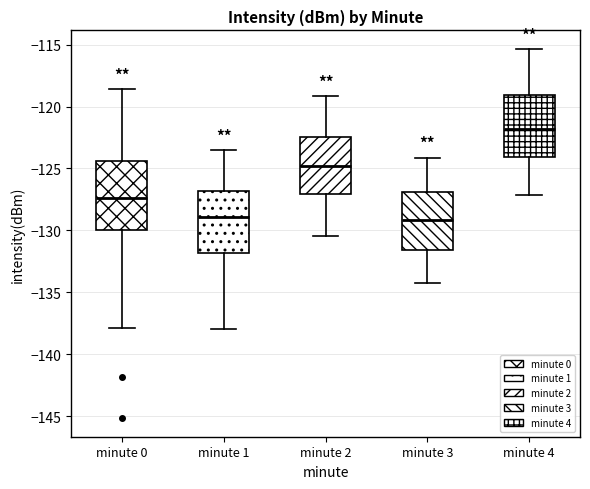

Comparing the boxes themselves (not the whiskers), which one is the tallest?

minute 0